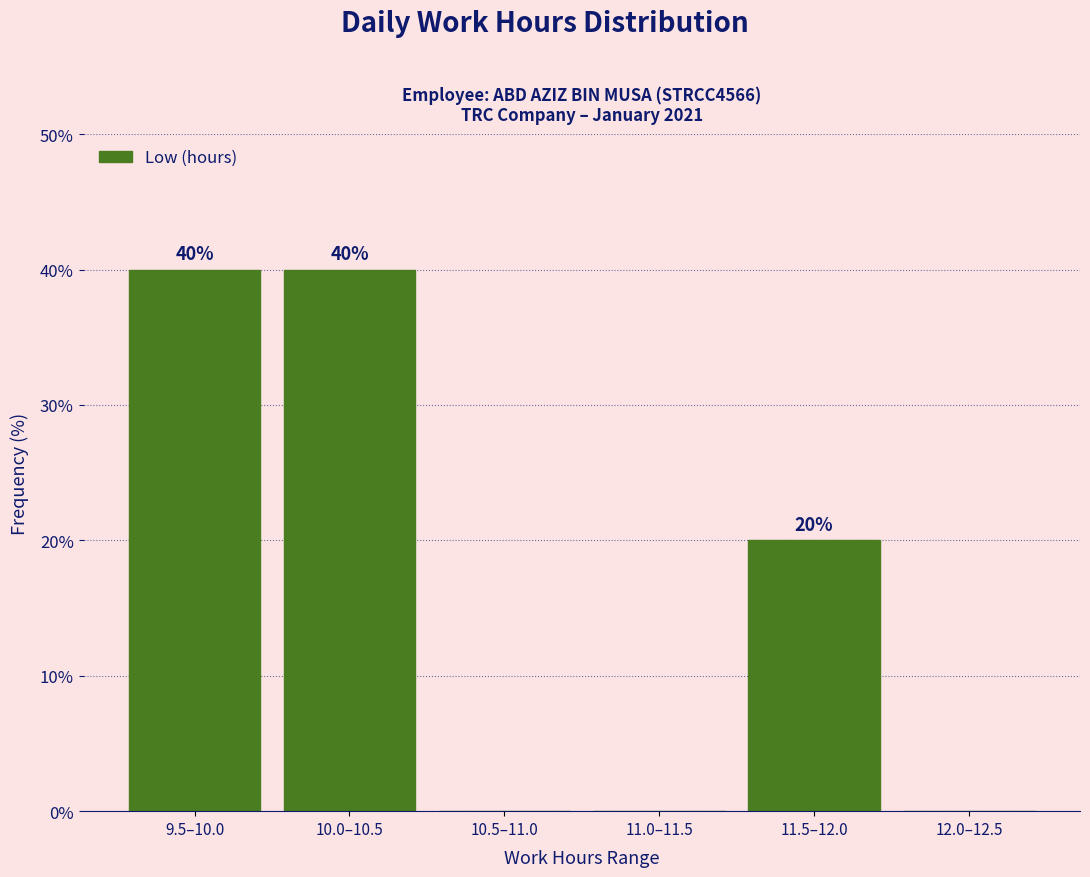

Reading left to right, list all the values displayed in this chart.

9.5–10.0=40	10.0–10.5=40	10.5–11.0=0	11.0–11.5=0	11.5–12.0=20	12.0–12.5=0